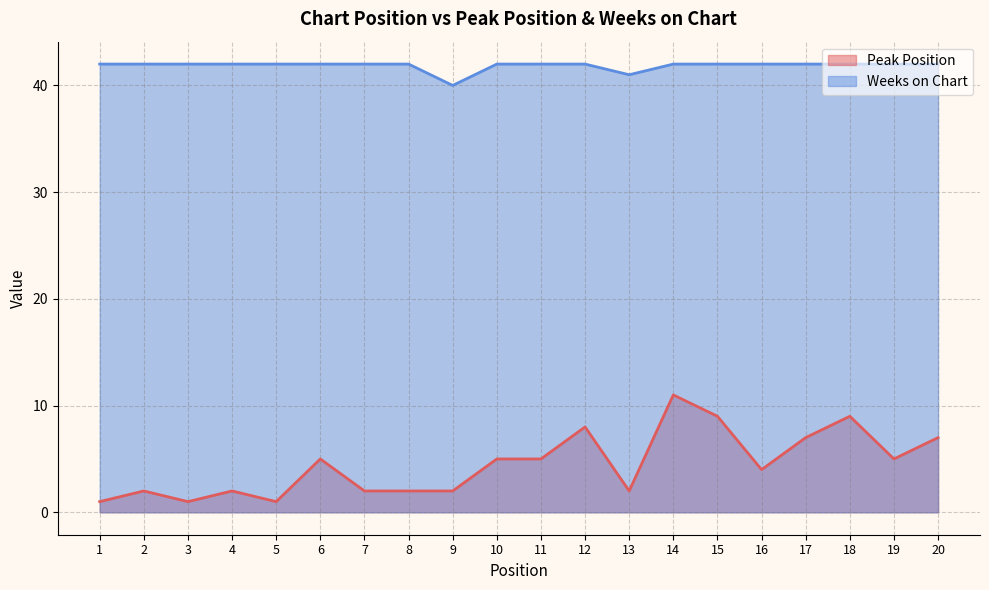

At which label does Peak Position first exceed 5?

12